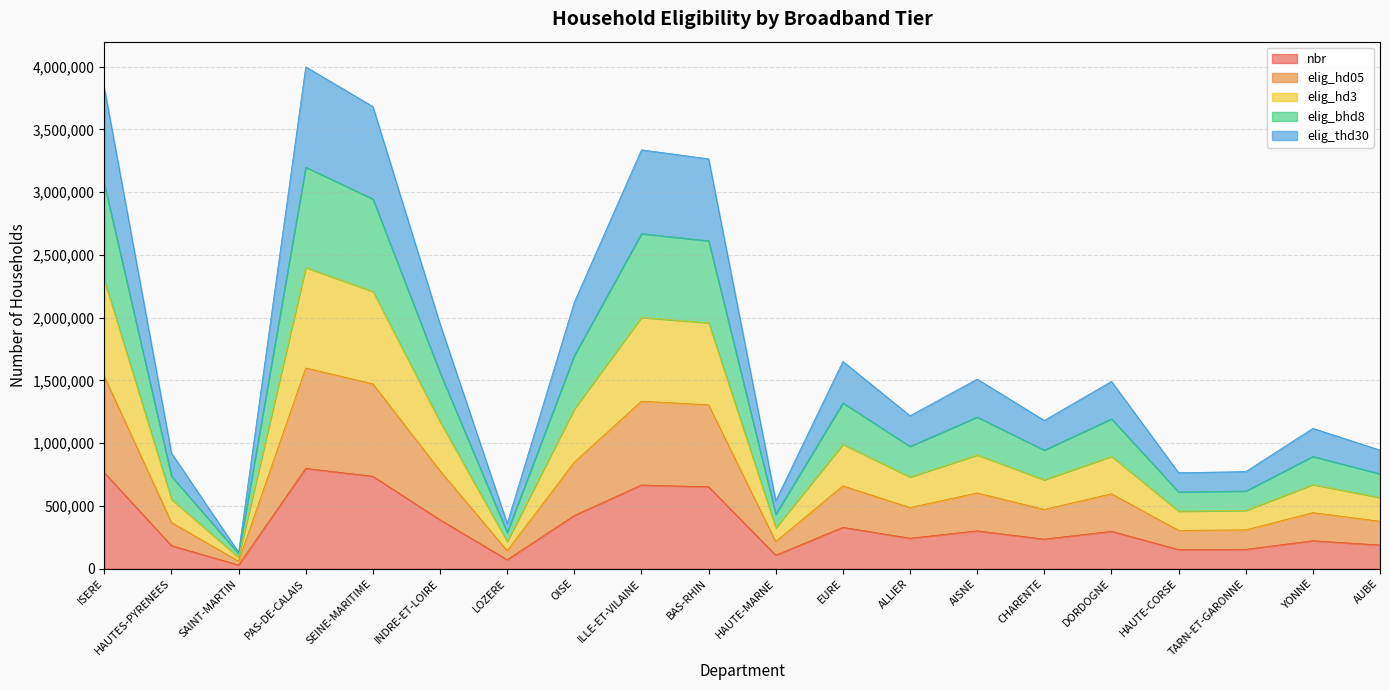

Where is nbr nearest to the value 415040?

OISE